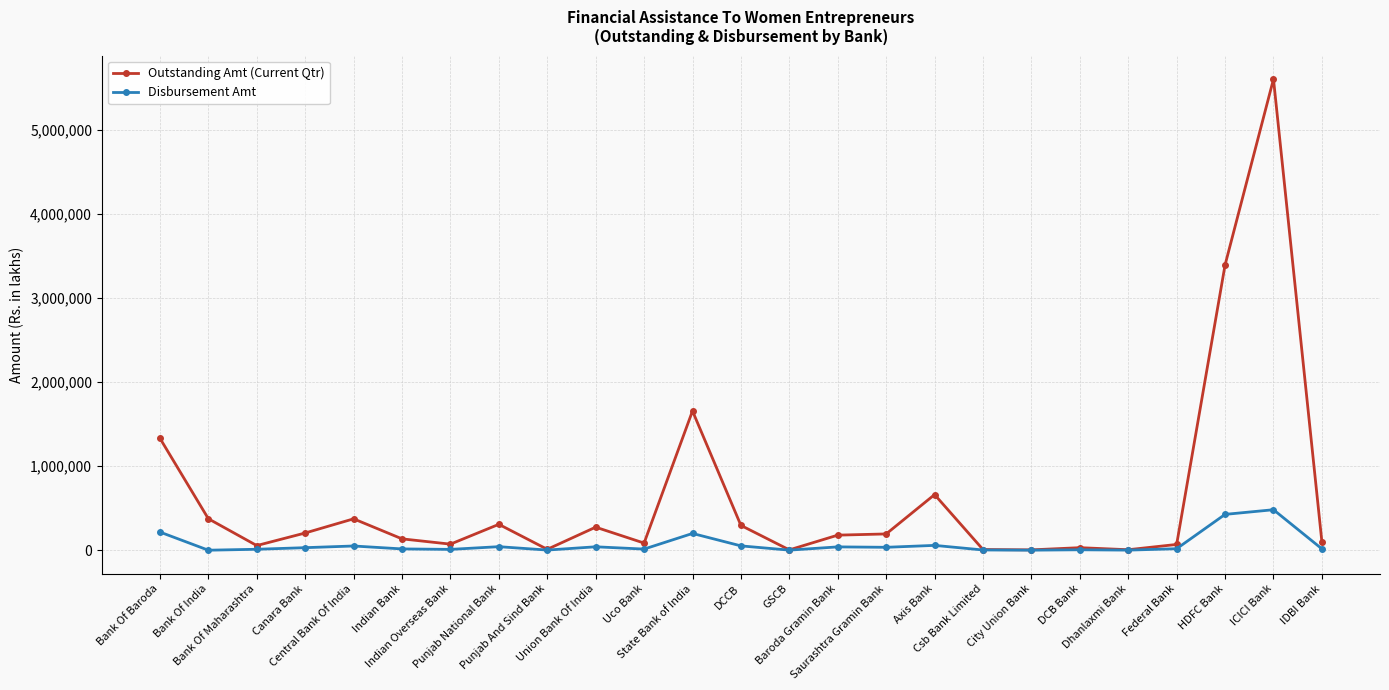

True or false: Outstanding Amt (Current Qtr) has more than 0 interior local peaks.

True